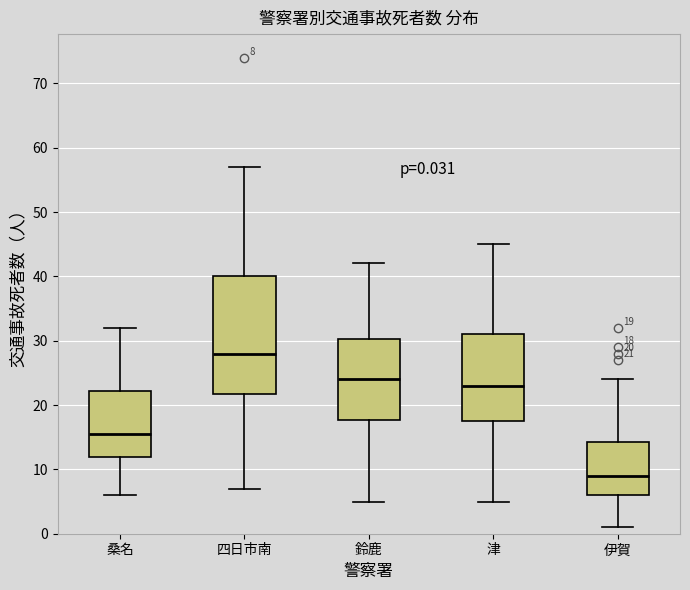

Which box is the tallest, from its lower edge to its upper edge?

四日市南